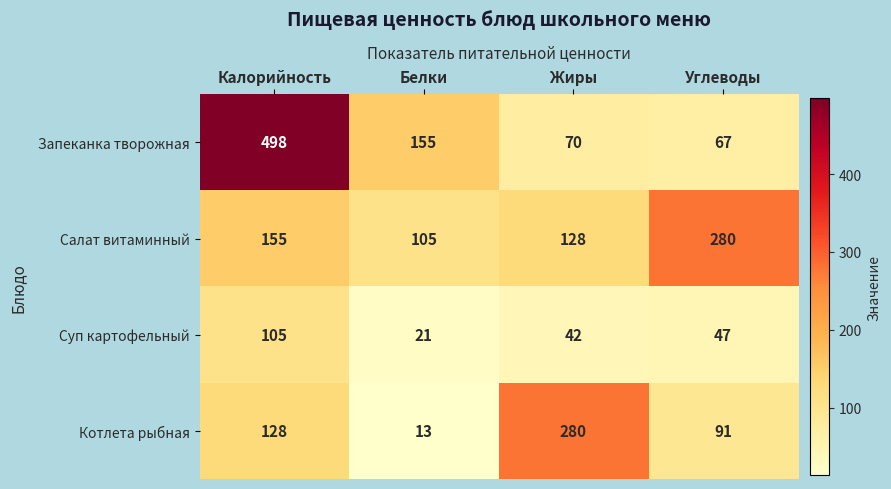

What is the average value of the Котлета рыбная series?

128